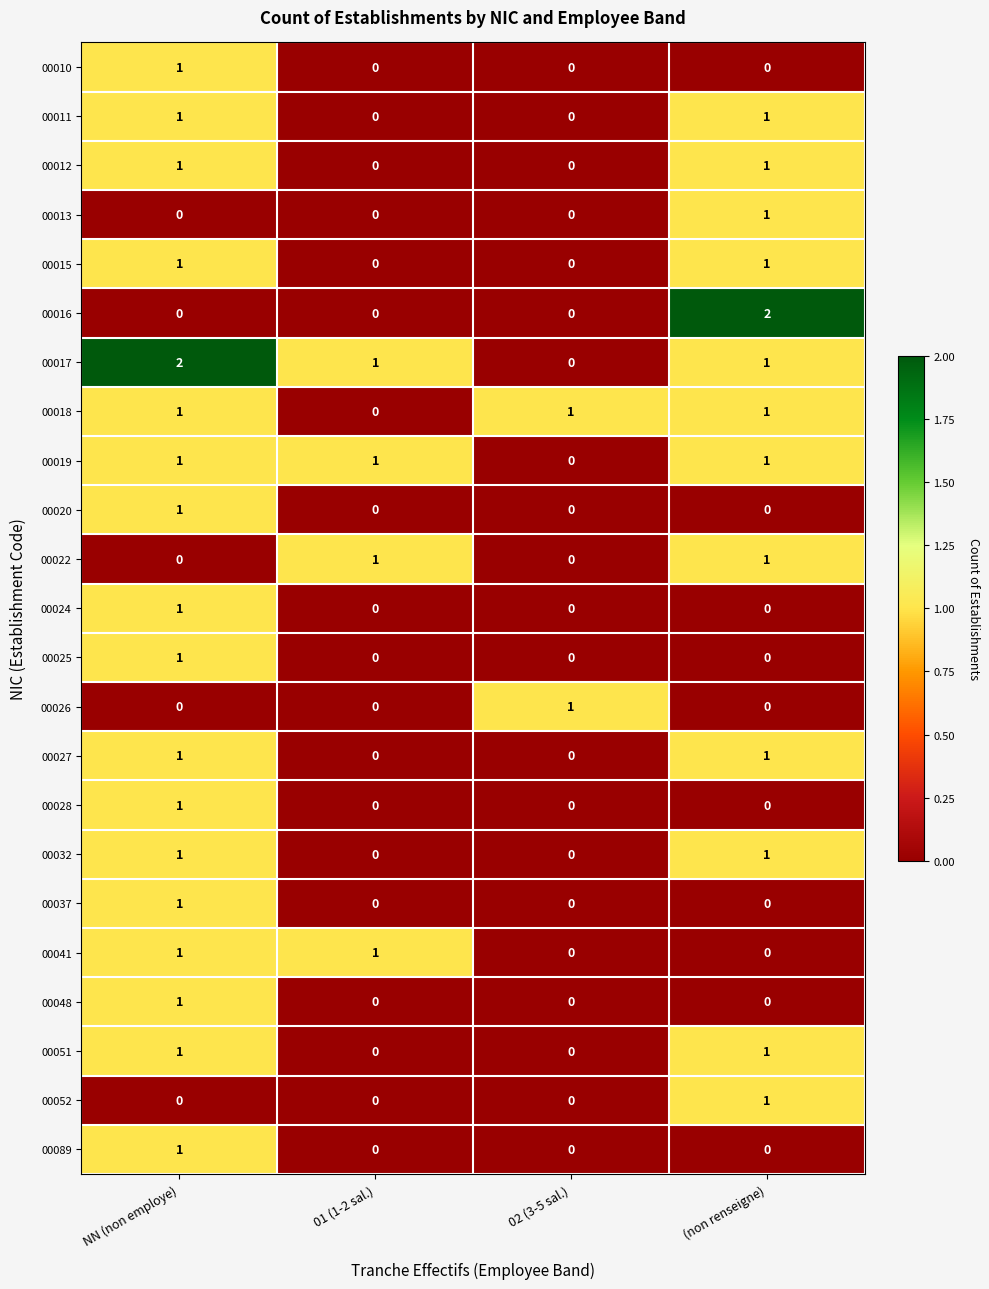

The 00020 series shows 0 at 01 (1-2 sal.). True or false?

True